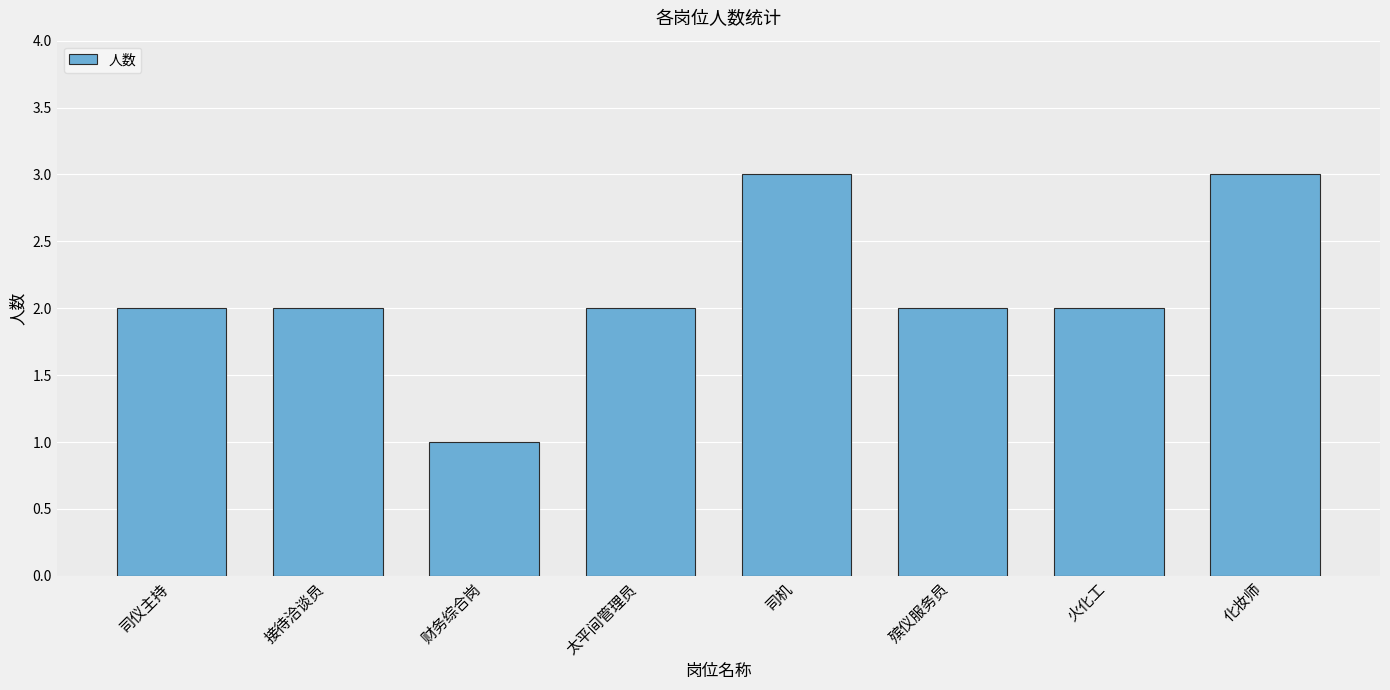

What is the change in value from 太平间管理员 to 司机?

+1